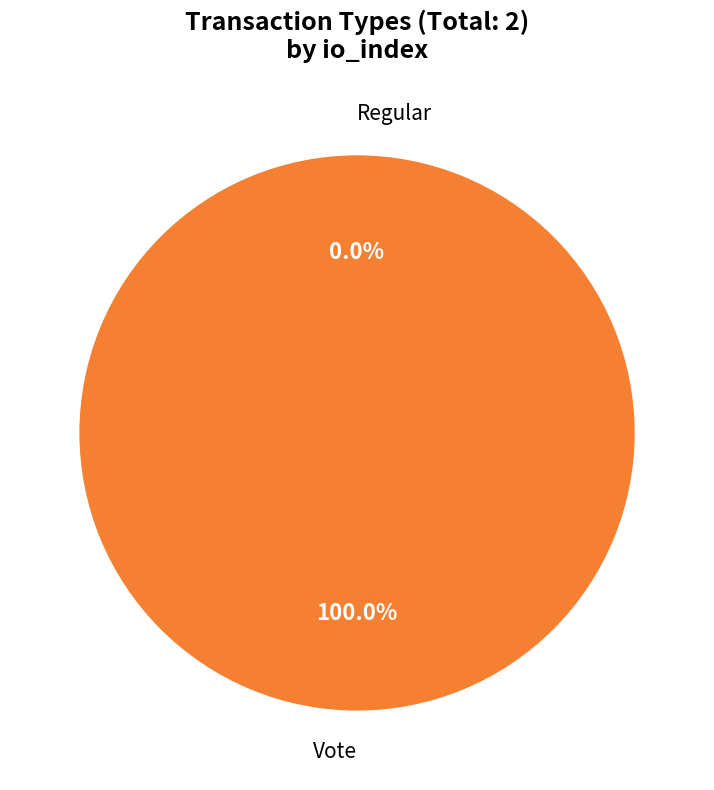

Which category has the biggest portion of the pie?

Vote